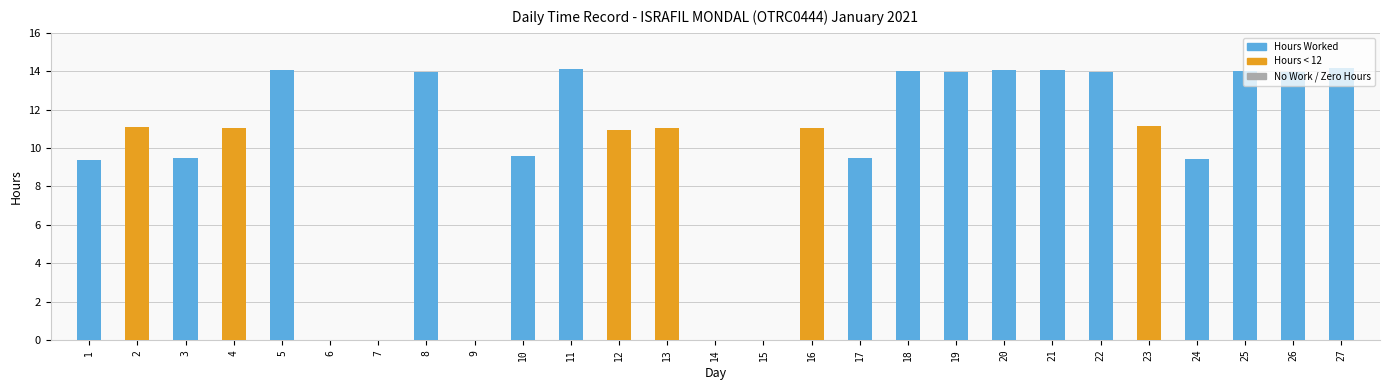

What is the maximum value shown in the chart?

14.2